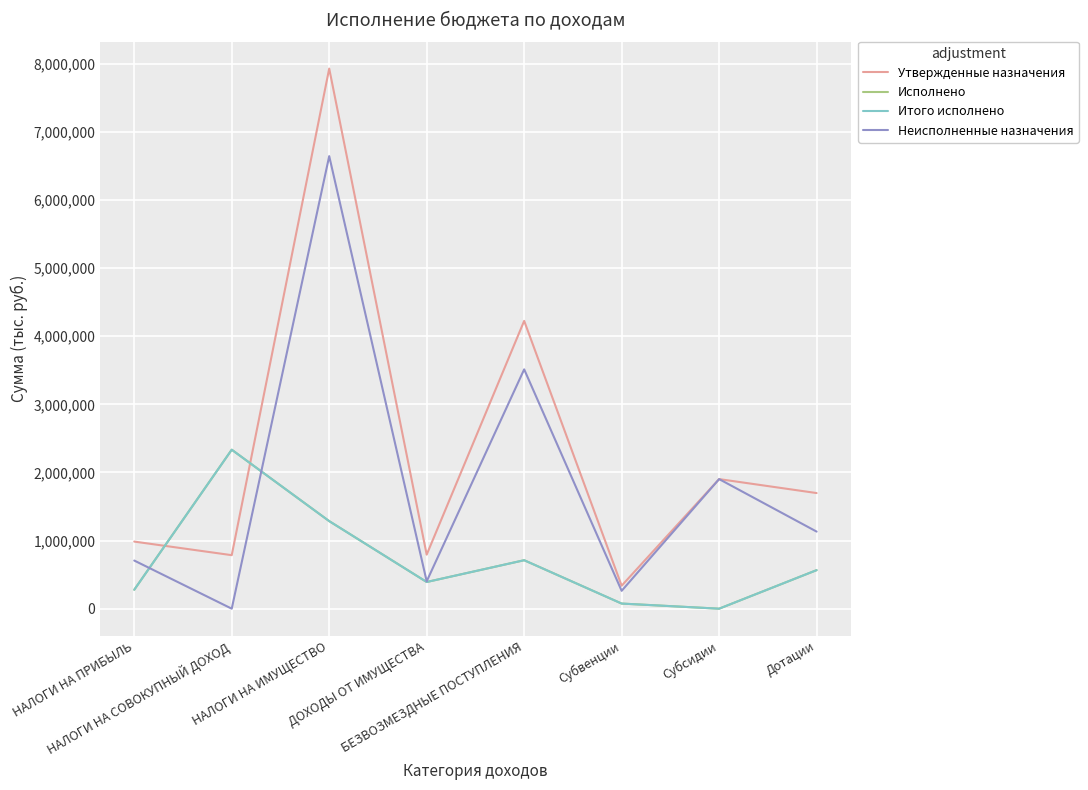

What is the total value across all series at Субвенции?

749707.2